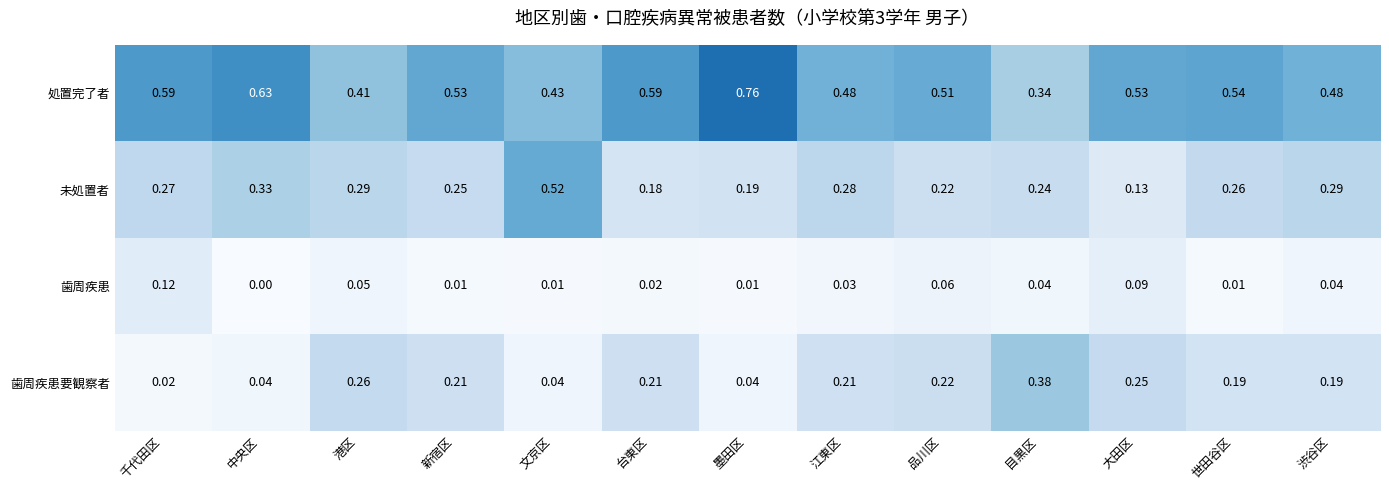

At 中央区, list the series in order from smallest to largest.

歯周疾患, 歯周疾患要観察者, 未処置者, 処置完了者